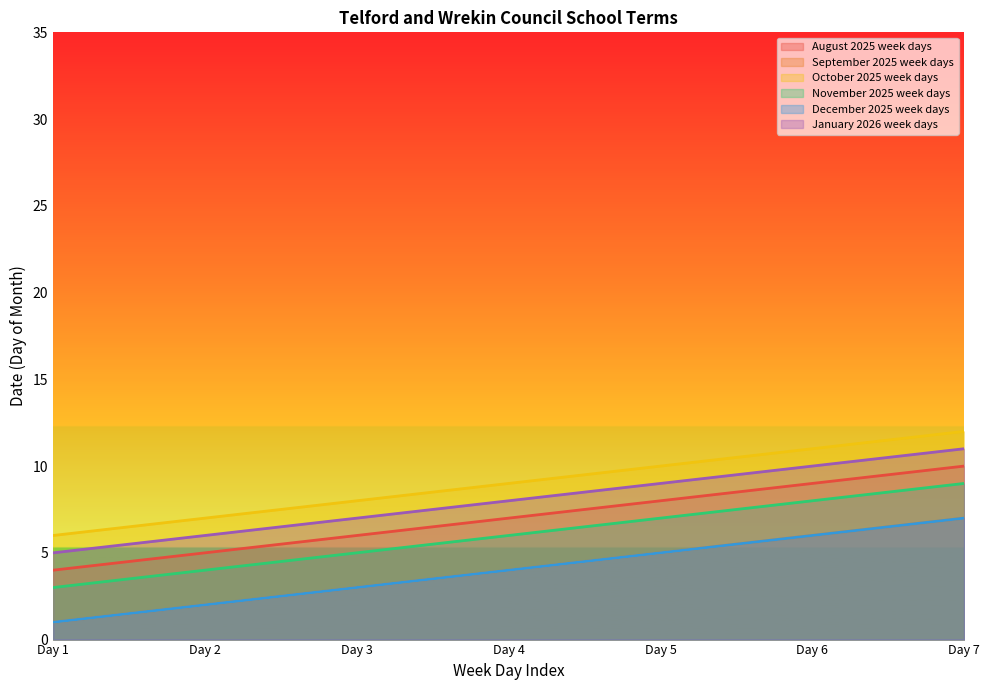

Where is January 2026 week days nearest to the value 8?

Day 4